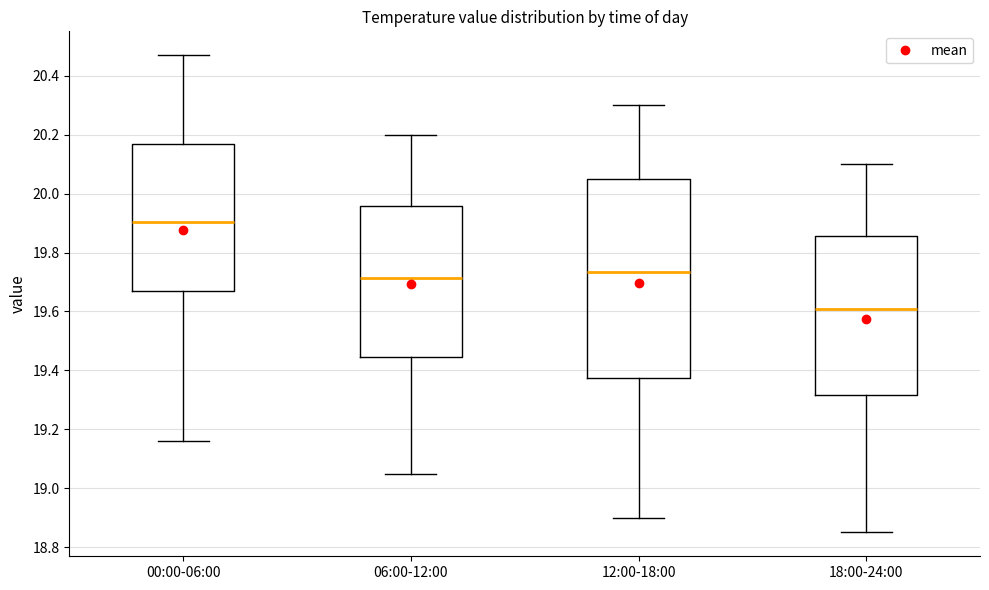

Reading left to right, transcribe this box plot: for each box, give where its median line is, the range the box spans, and where its two whiskers end, as read against the y-axis. The values are not printed on the chart, so give them approximately, as read against the axis.

00:00-06:00: median 19.90, box 19.68 to 20.16, whiskers 19.16 to 20.48
06:00-12:00: median 19.72, box 19.44 to 19.96, whiskers 19.06 to 20.20
12:00-18:00: median 19.74, box 19.38 to 20.06, whiskers 18.90 to 20.30
18:00-24:00: median 19.62, box 19.32 to 19.86, whiskers 18.86 to 20.10